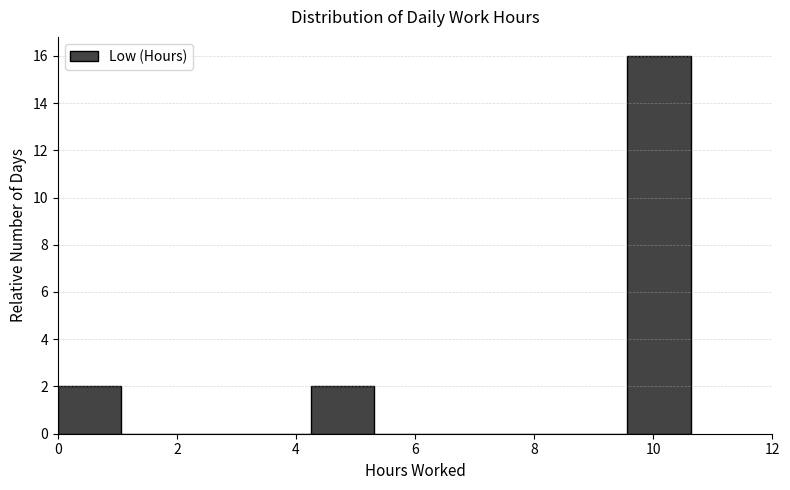

Reading left to right, transcribe this chart: for each bar, give the range it covers on the x-axis and its height. Neither the bar edges nor the heights are printed on the chart, so give them approximately, as read against the axes.

0.0 to 1.0: 2
1.0 to 2.2: 0
2.2 to 3.2: 0
3.2 to 4.2: 0
4.2 to 5.4: 2
5.4 to 6.4: 0
6.4 to 7.4: 0
7.4 to 8.6: 0
8.6 to 9.6: 0
9.6 to 10.6: 16